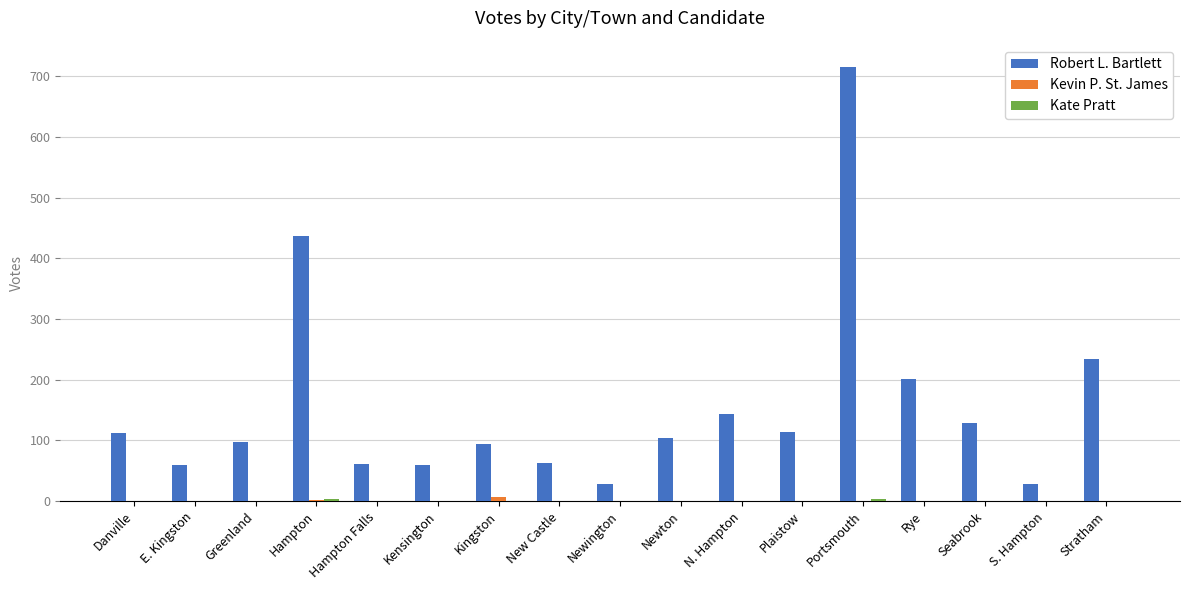

What is the sum of all Robert L. Bartlett values?

2682